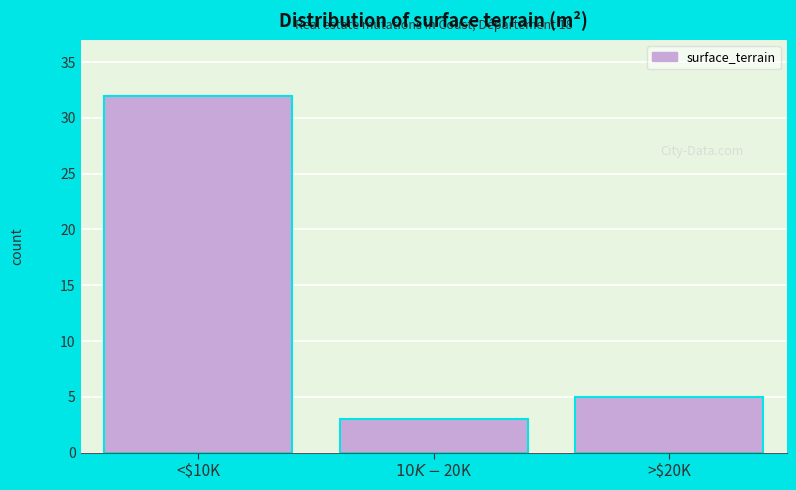

Reading right to left, list all the values displayed in this chart.

5	3	32